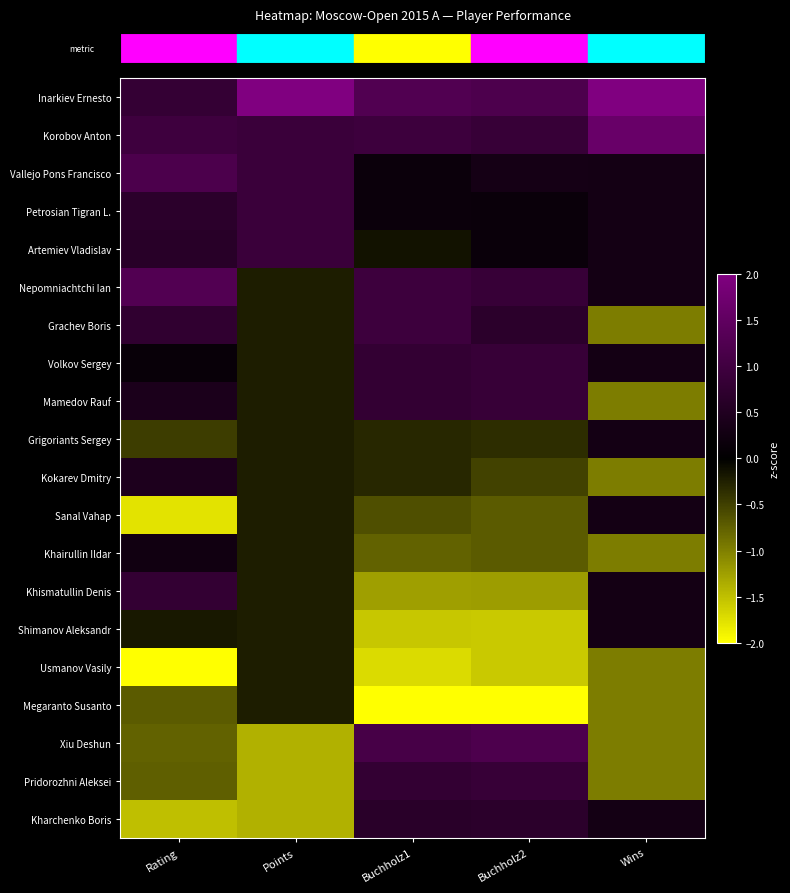

How many distinct data groups are displayed?

20